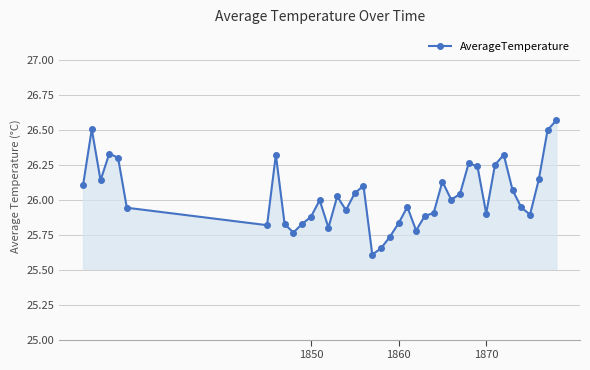

What is the smallest value displayed?

25.6